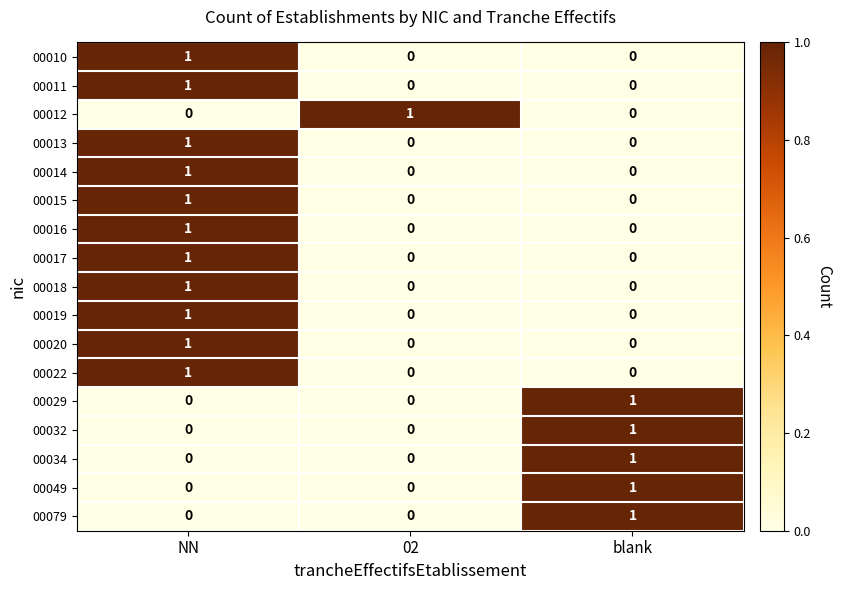

Which category has the highest value in the 00032 series?

blank